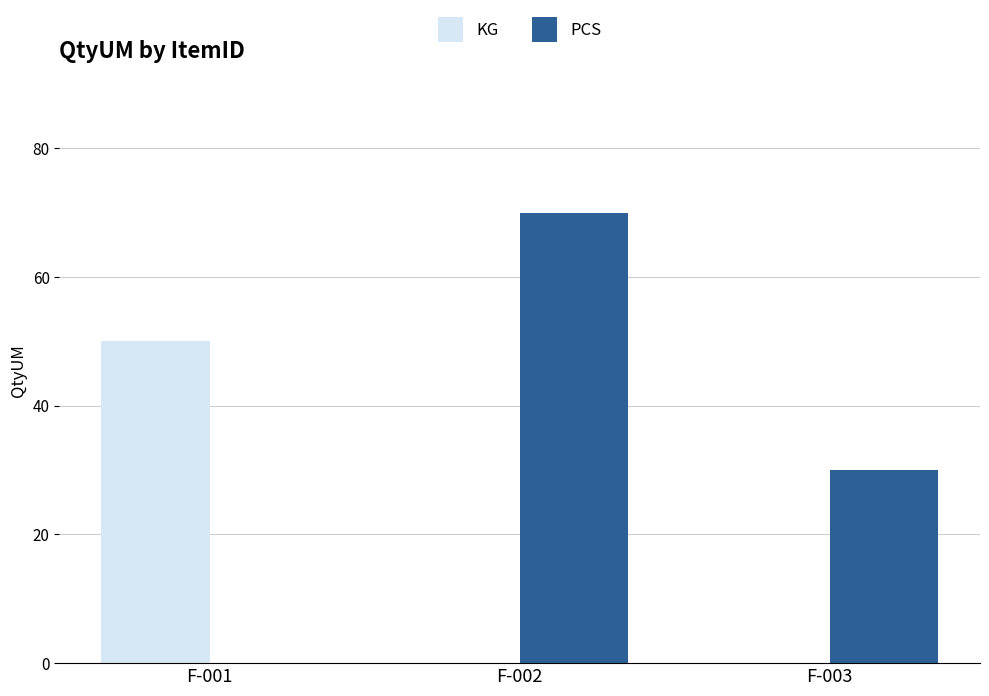

Which series has the largest total across all categories?

PCS